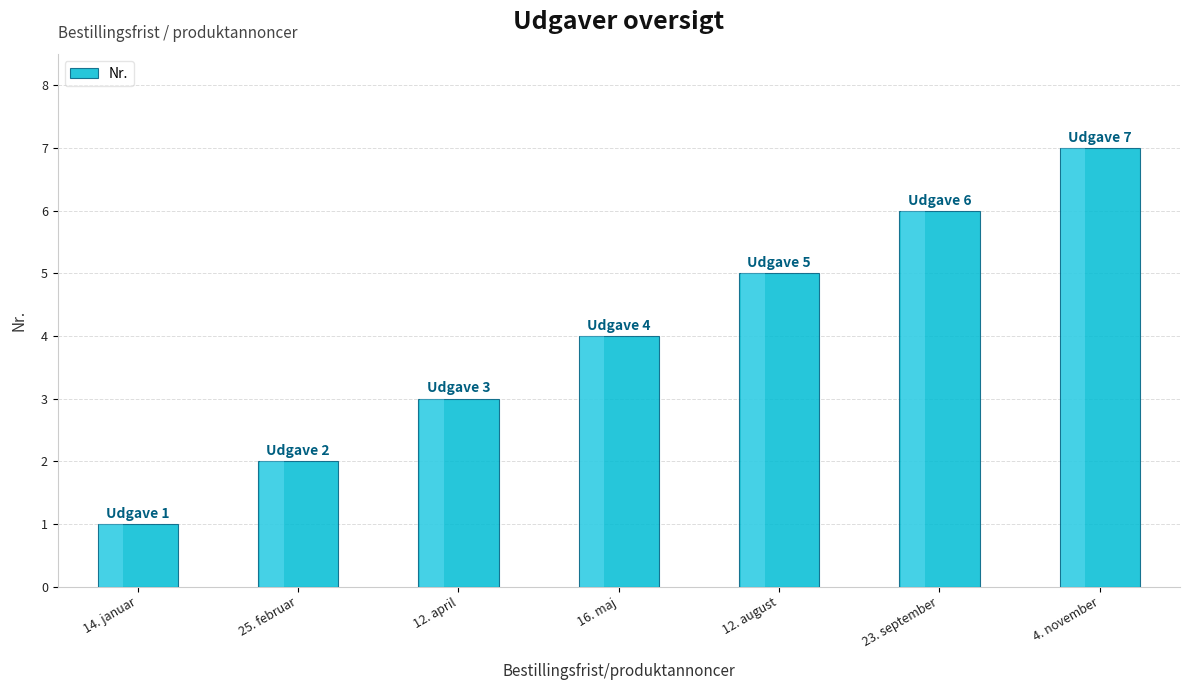

True or false: the data shows 4 at 16. maj.

True